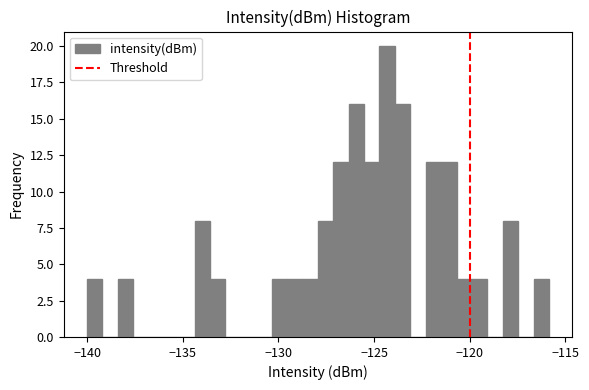

Around what value on the x-axis is the tallest bar? Give the approximate position of its centre, as read against the axis.

-124.5